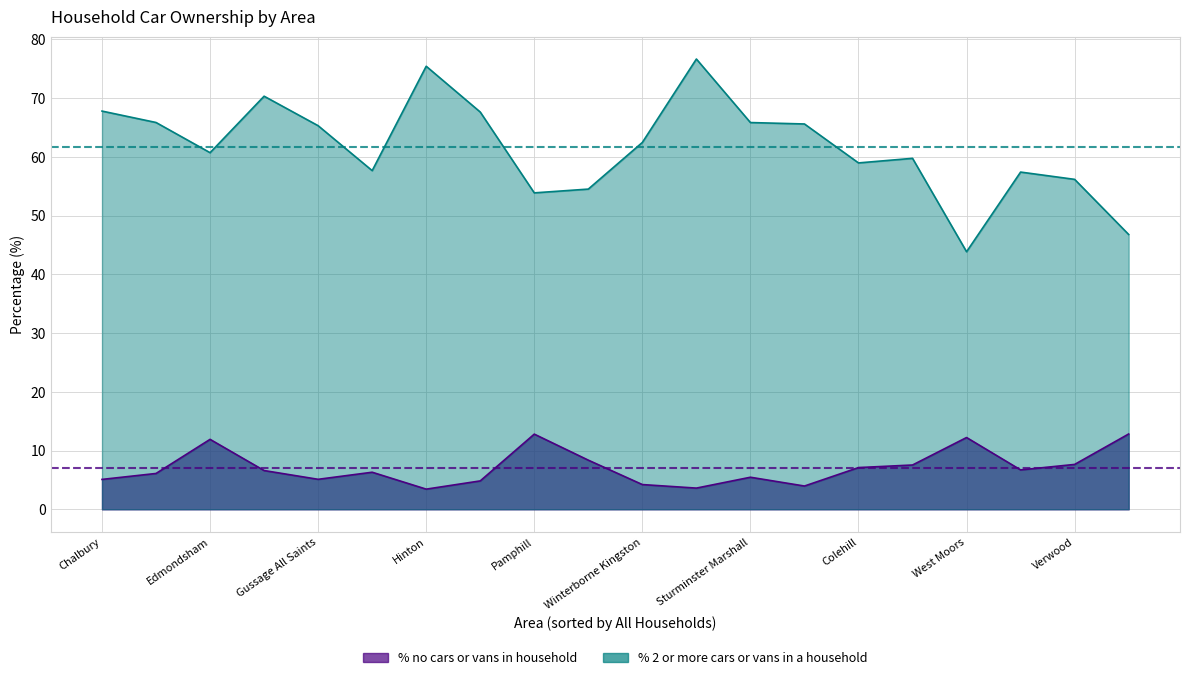

Between Edmondsham and Gussage All Saints, which series saw the biggest shift?

% no cars or vans in household